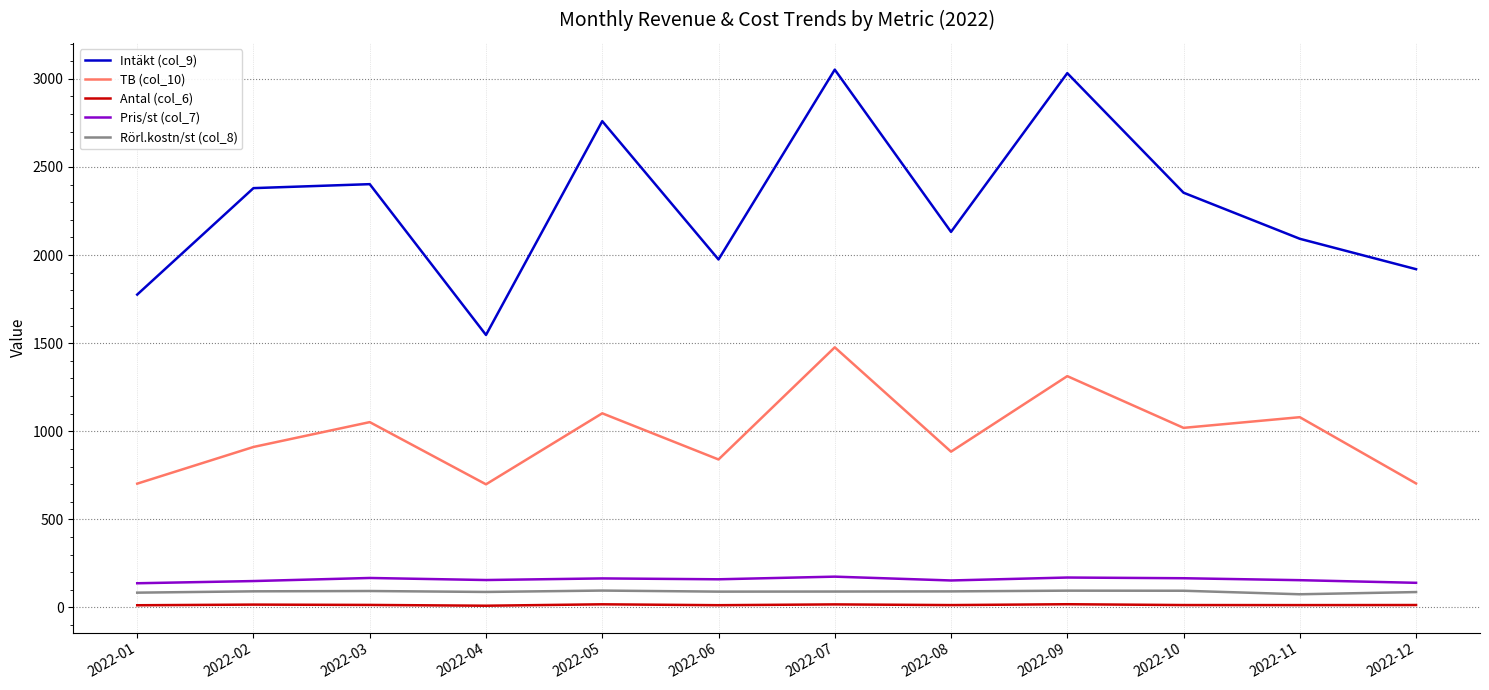

At which category does TB (col_10) reach its first local valley?

2022-04